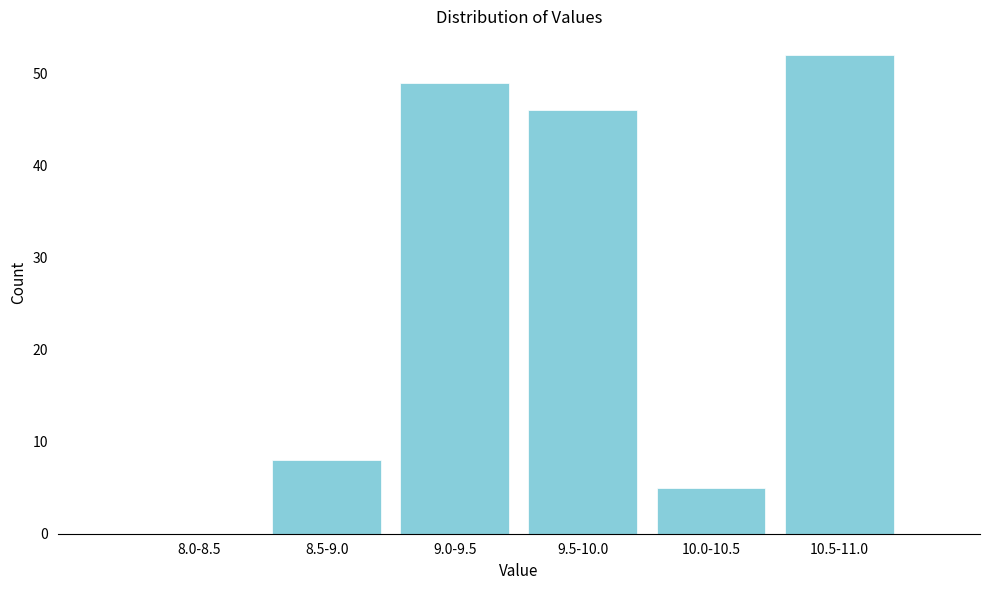

Reading left to right, transcribe all the data shown in this chart.

8.0-8.5=0	8.5-9.0=8	9.0-9.5=49	9.5-10.0=46	10.0-10.5=5	10.5-11.0=52